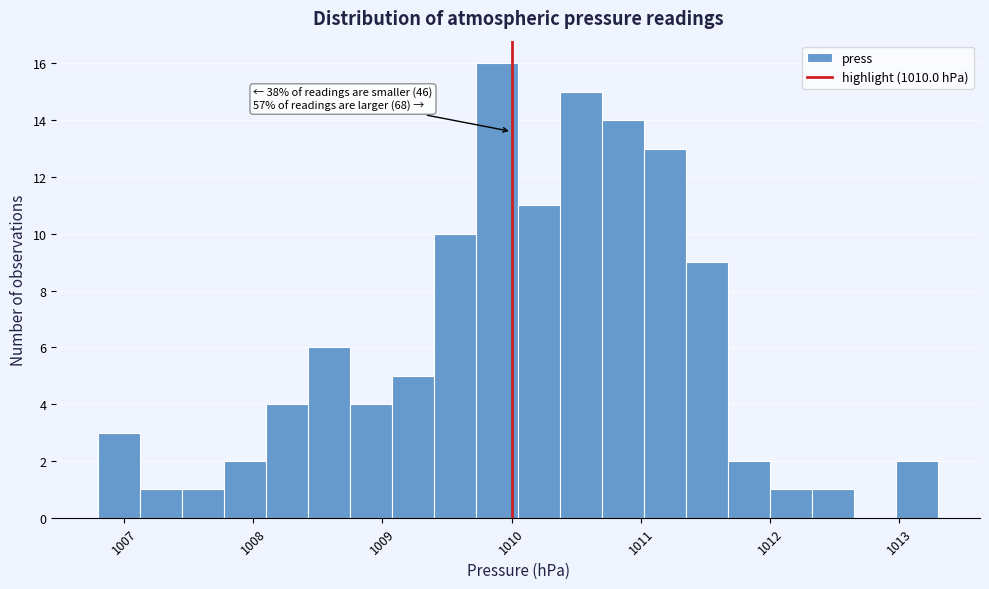

Around what value on the x-axis is the tallest bar? Give the approximate position of its centre, as read against the axis.

1009.9